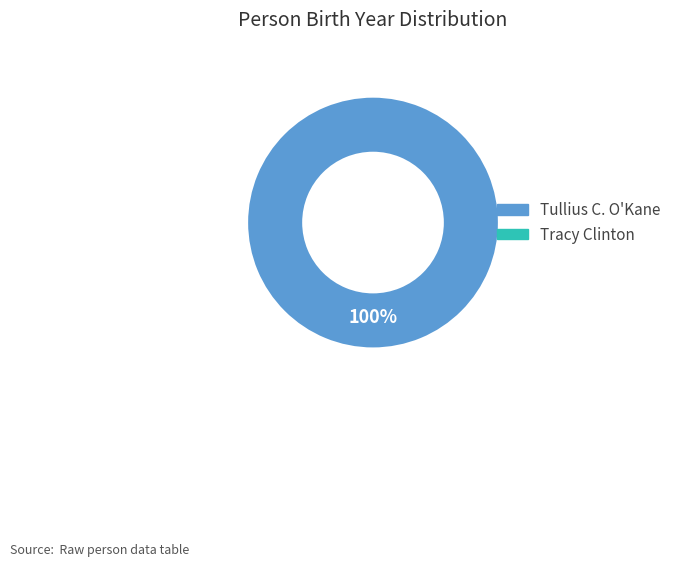

Is there a majority slice in this chart?

Yes